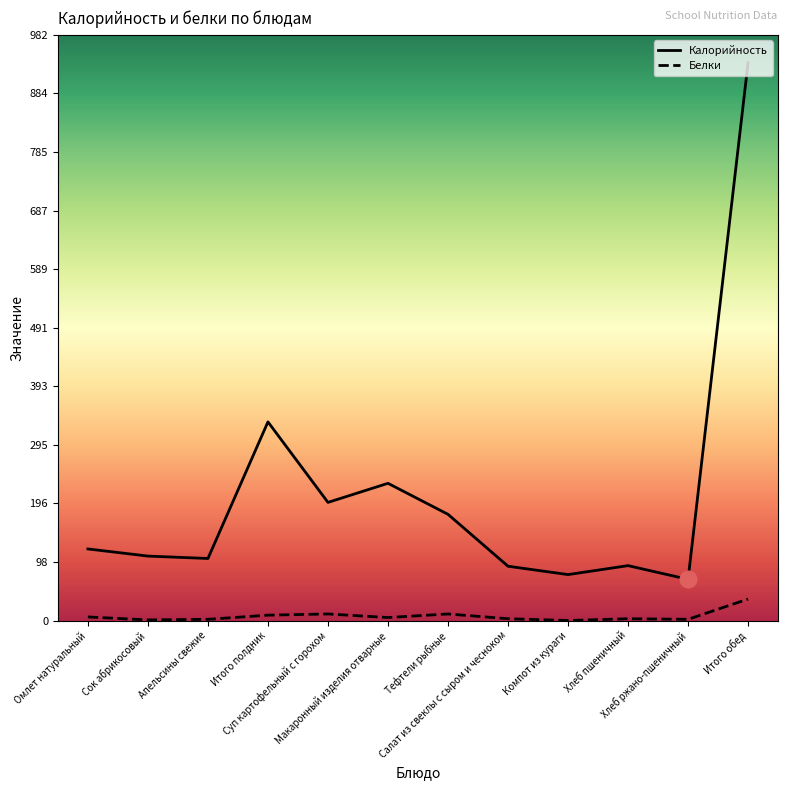

True or false: Белки and Калорийность intersect in this chart.

False